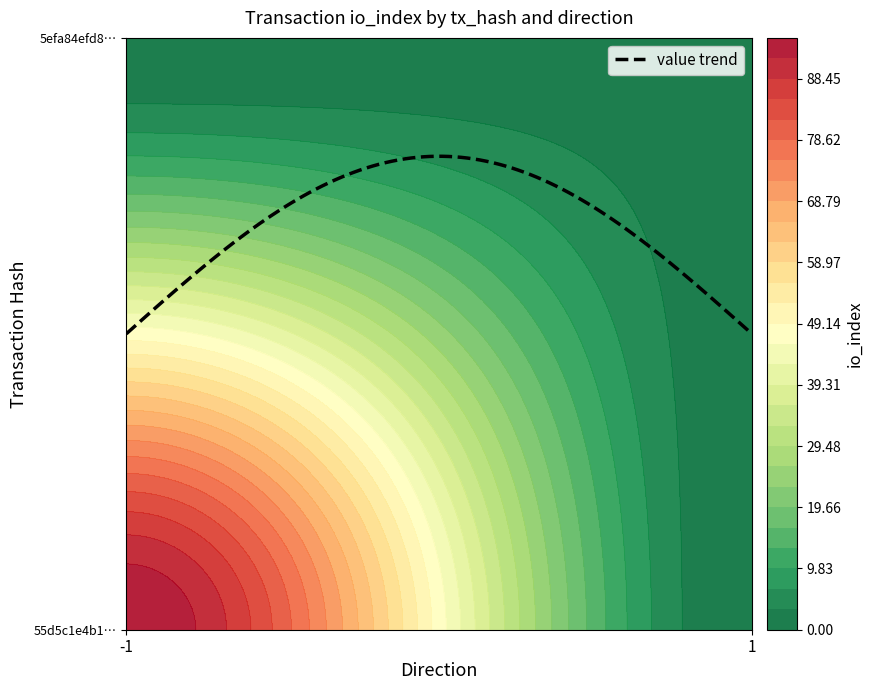

What is the sum of the 5efa84efd8bf4ce6aa6692b476ab511e3b83094 values at -1 and 1?

3